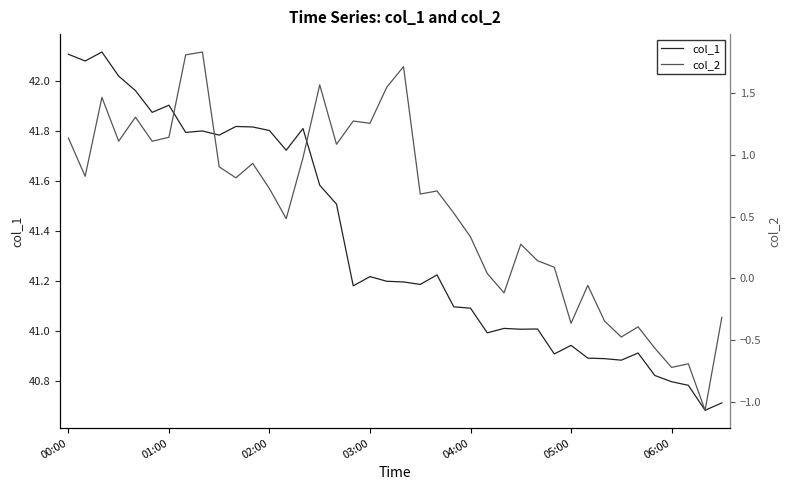

List the series in order of their peak value, lowest first.

col_2, col_1